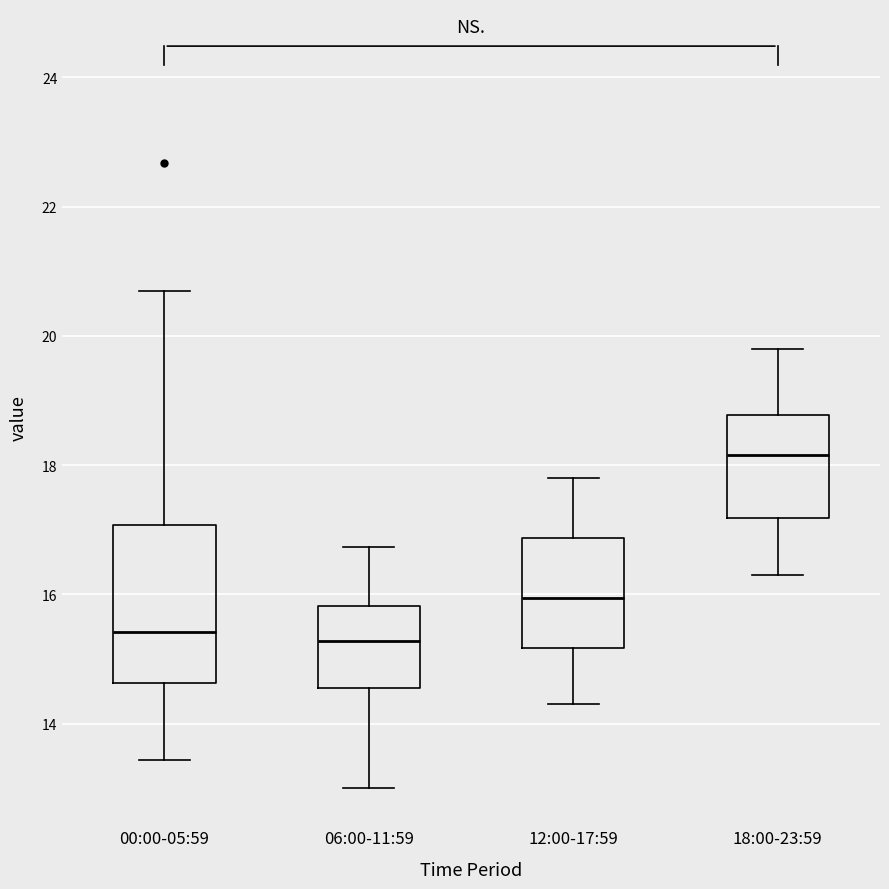

Reading left to right, transcribe this box plot: for each box, give where its median line is, the range the box spans, and where its two whiskers end, as read against the y-axis. The values are not printed on the chart, so give them approximately, as read against the axis.

00:00-05:59: median 15.4, box 14.6 to 17.0, whiskers 13.4 to 20.8
06:00-11:59: median 15.2, box 14.6 to 15.8, whiskers 13.0 to 16.8
12:00-17:59: median 16.0, box 15.2 to 16.8, whiskers 14.4 to 17.8
18:00-23:59: median 18.2, box 17.2 to 18.8, whiskers 16.4 to 19.8